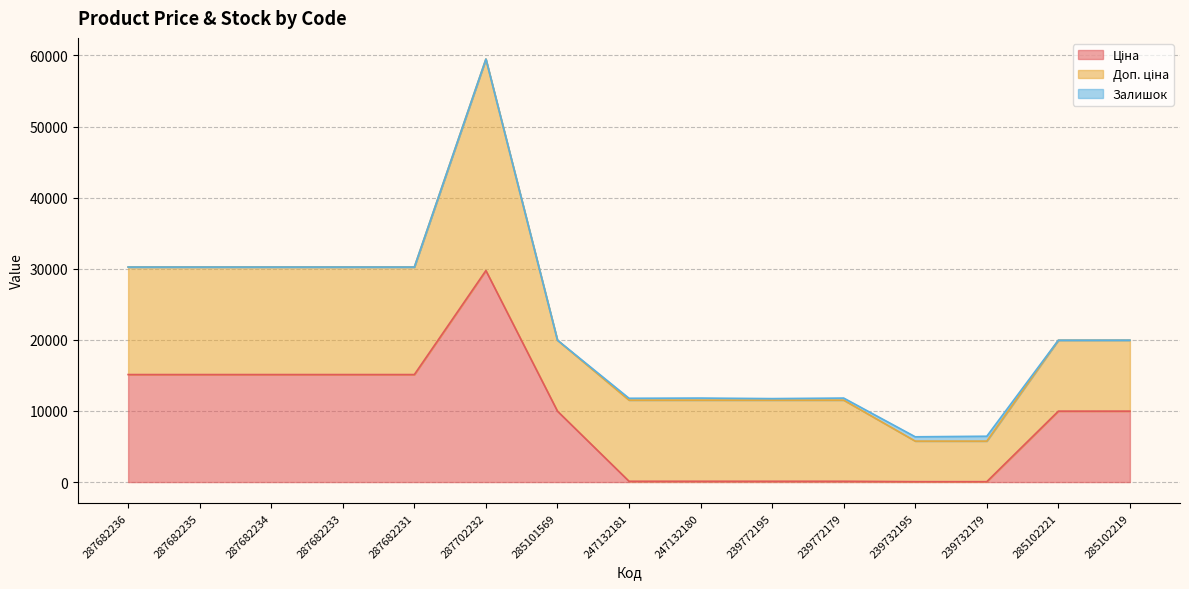

How many interior local valleys does the Доп. ціна series have?

1